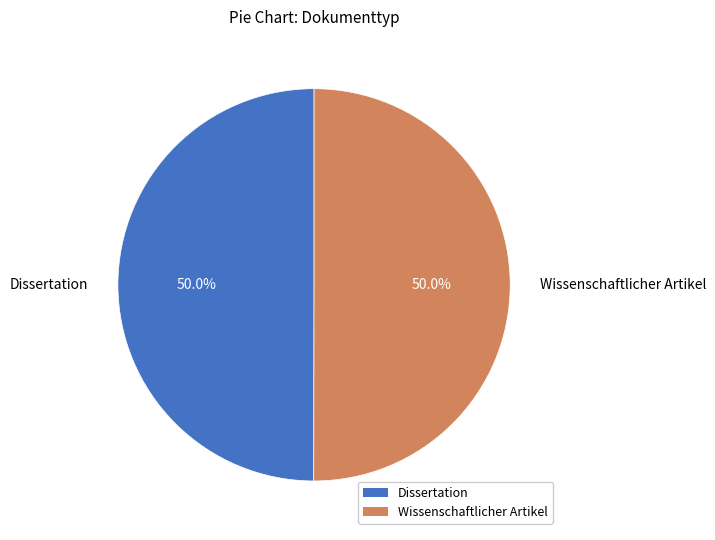

What percentage is NOT represented by Dissertation?

50.0%